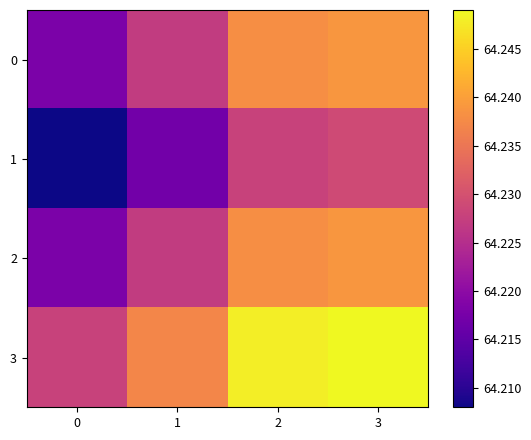

At which category is the sum across all series the highest?

3